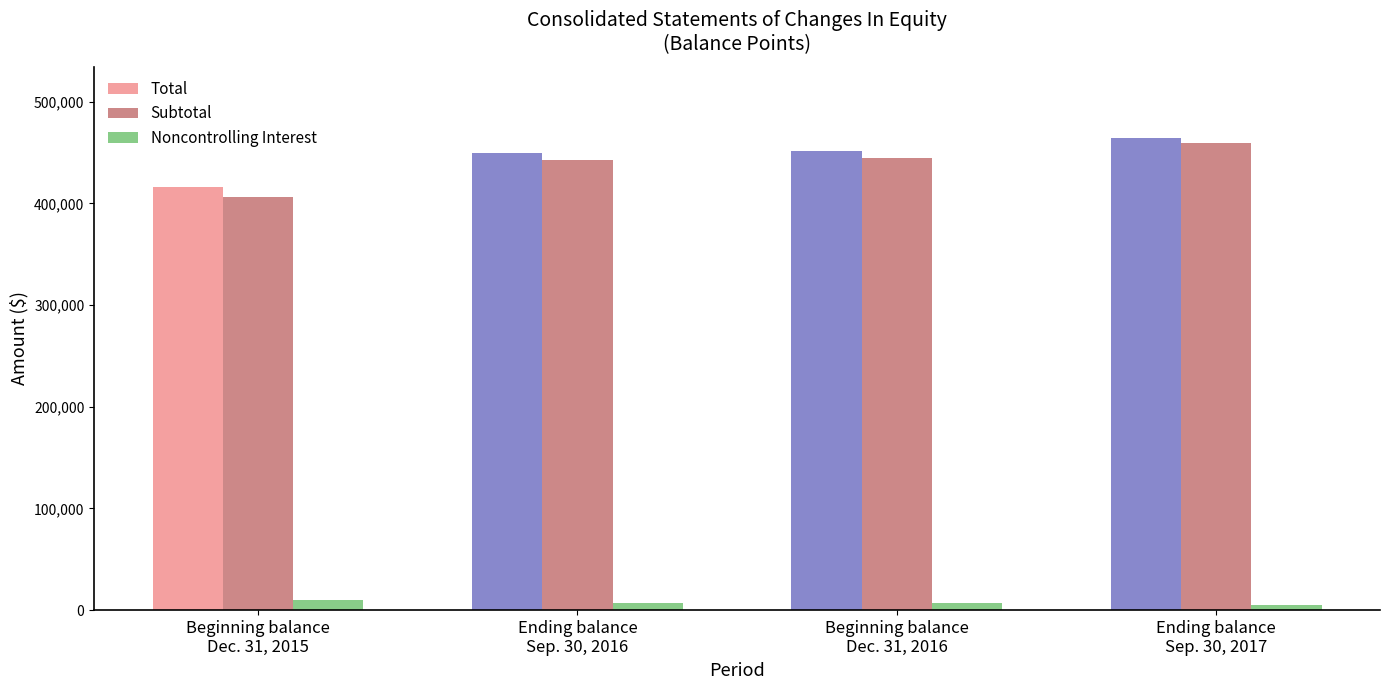

How many data points does each series have?

4